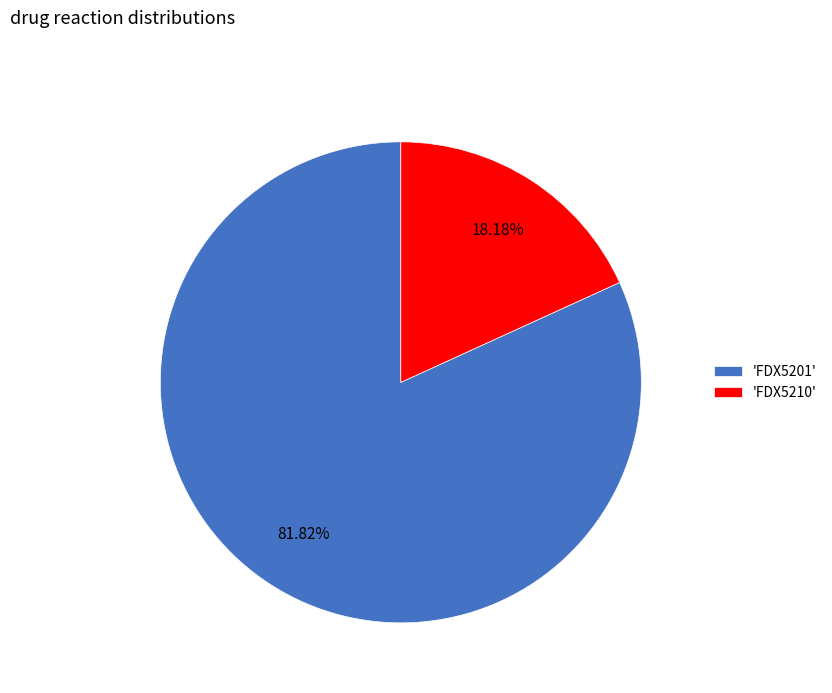

What is the smallest slice in the pie chart?

'FDX5210'